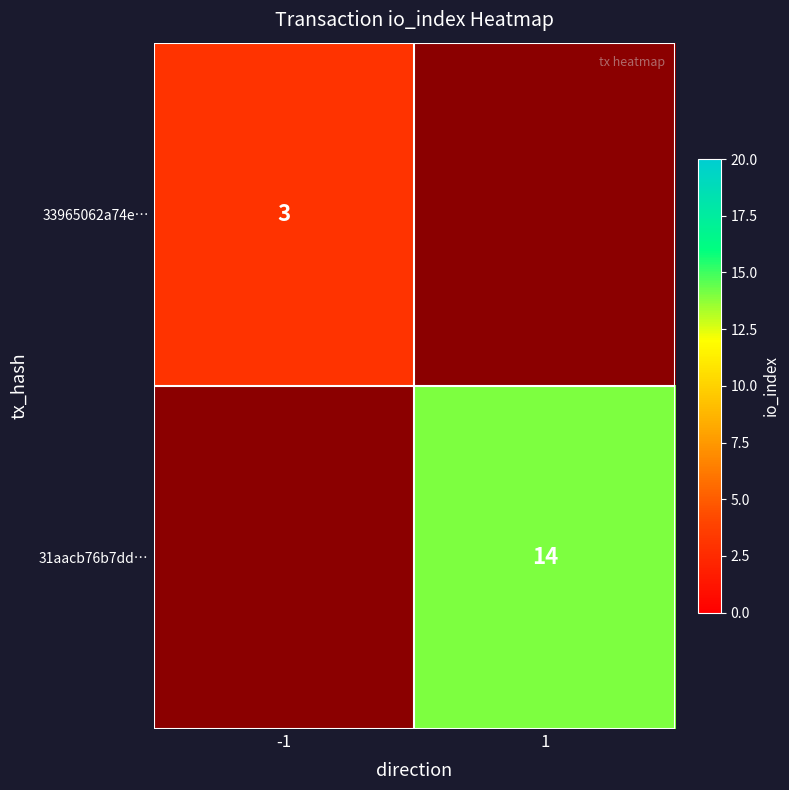

The value of 31aacb76b7dd… at 1 is 22.8. True or false?

False